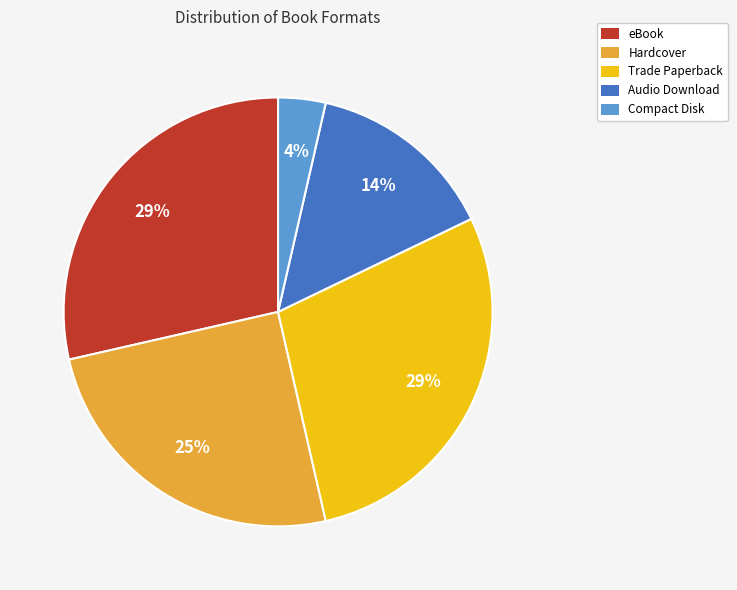

The Hardcover slice represents 32% of the pie. True or false?

False